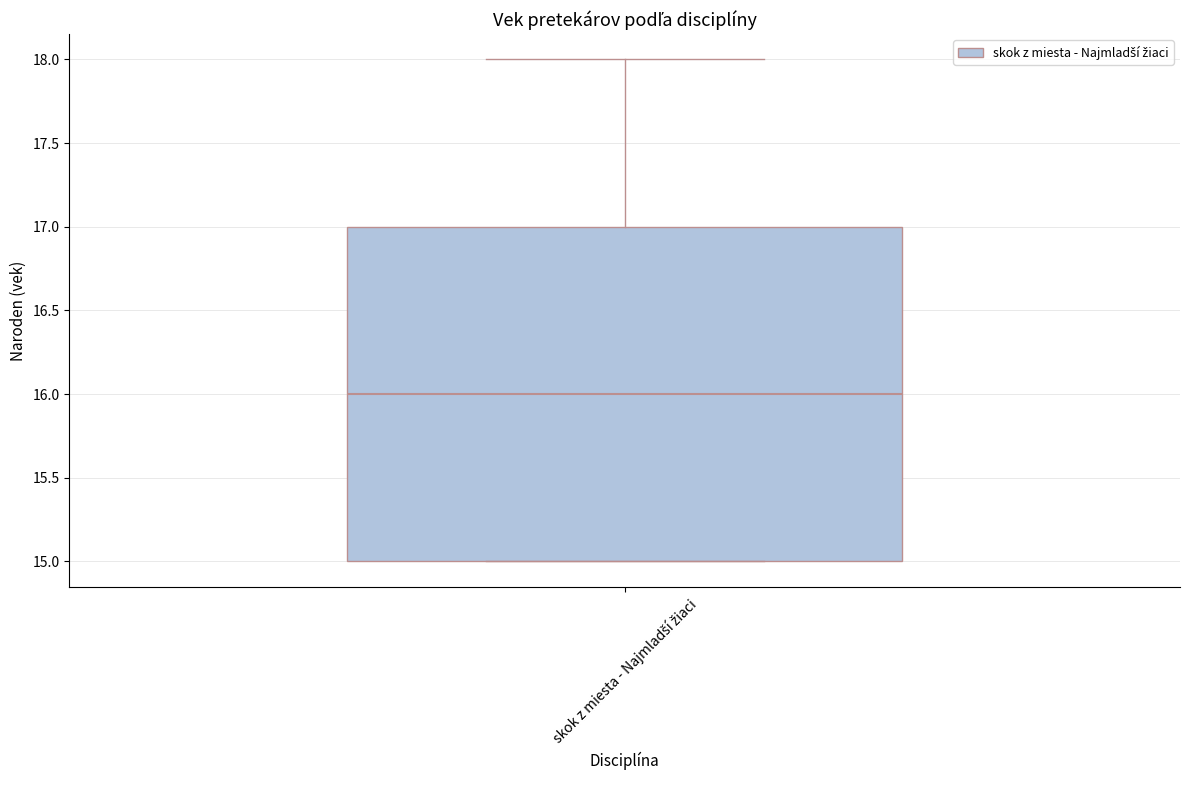

Transcribe this box plot: give where the median line is, the range the box spans, and where the two whiskers end, as read against the y-axis. The values are not printed on the chart, so give them approximately, as read against the axis.

median 16, box 15 to 17, whiskers 15 to 18